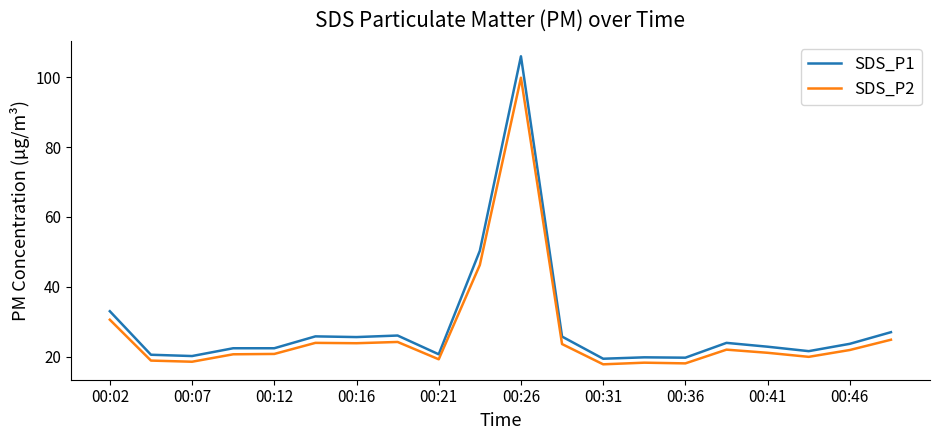

Does the chart display data point markers on the line(s)?

No